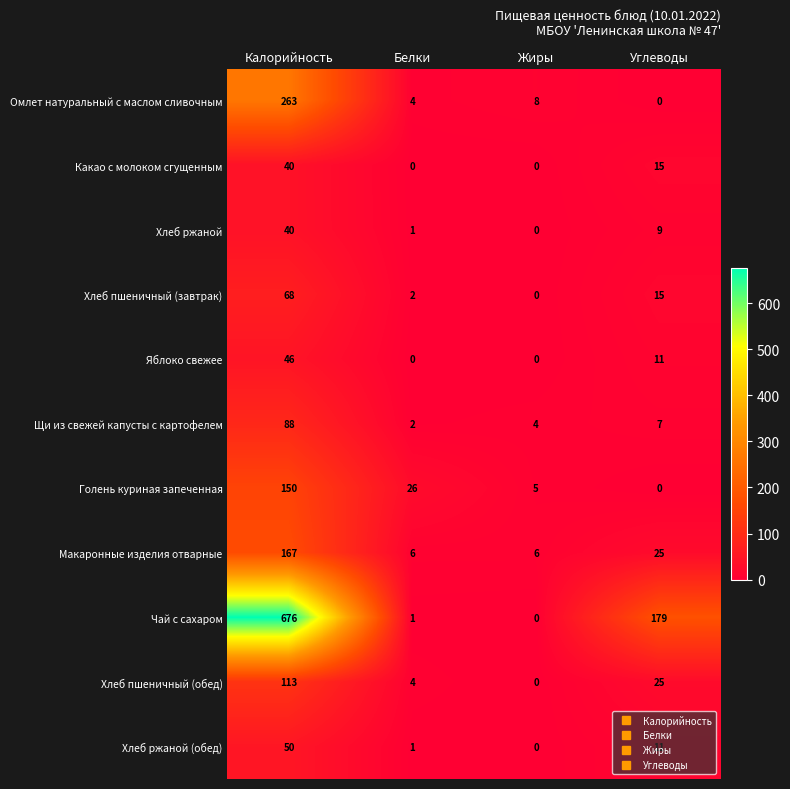

At how many categories does at least one series exceed 393?

1